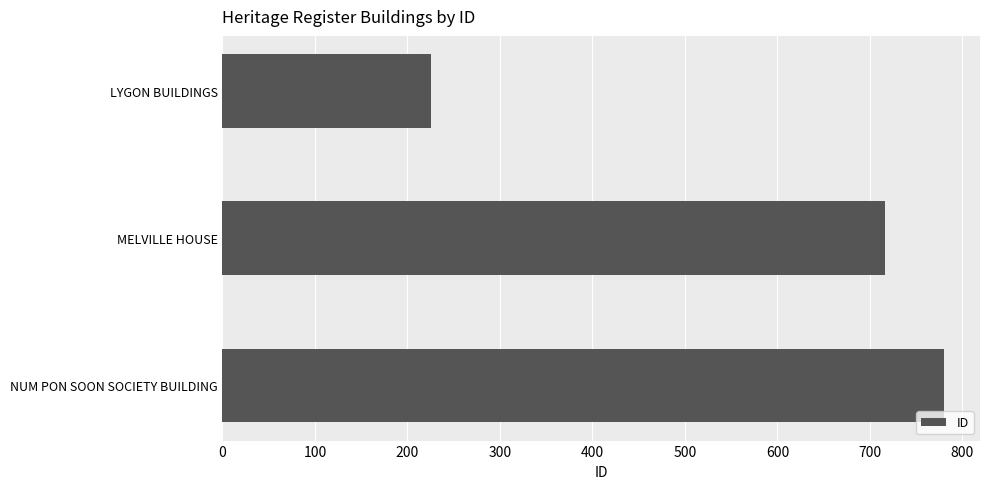

How many bars are there in total?

3